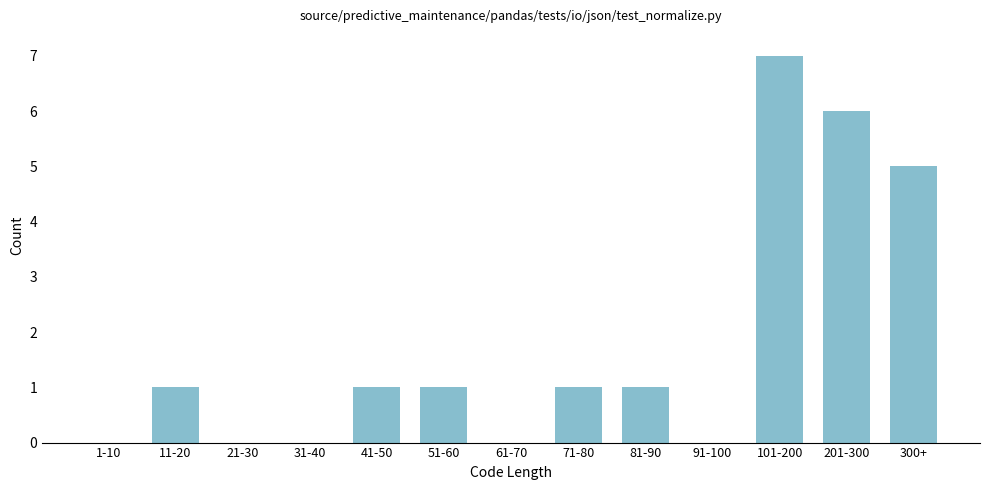

Reading left to right, extract all data points from this chart.

1-10=0	11-20=1	21-30=0	31-40=0	41-50=1	51-60=1	61-70=0	71-80=1	81-90=1	91-100=0	101-200=7	201-300=6	300+=5